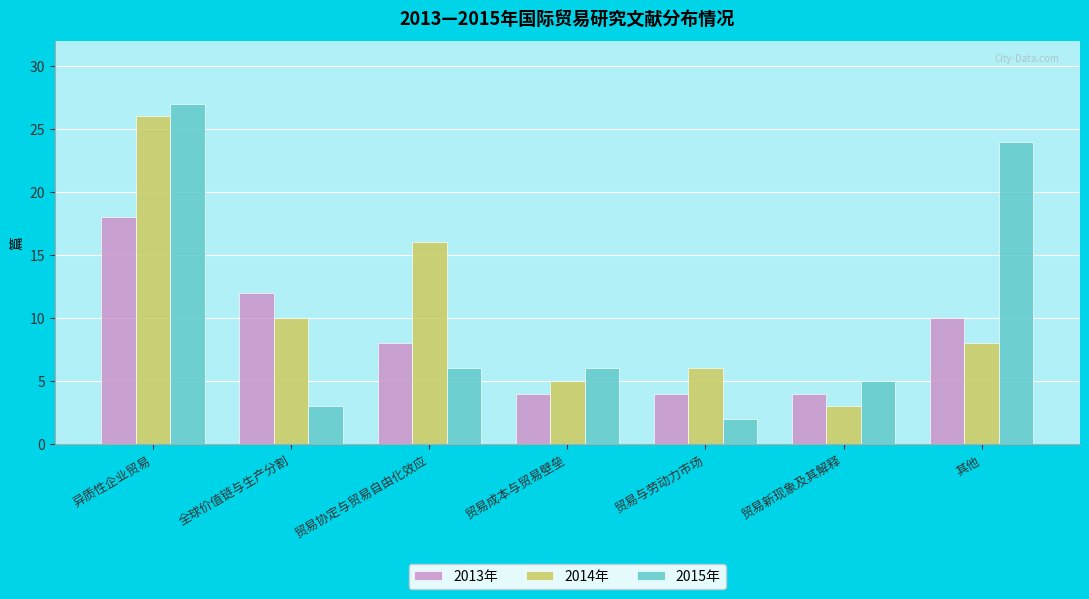

What is the minimum value shown in the chart?

2